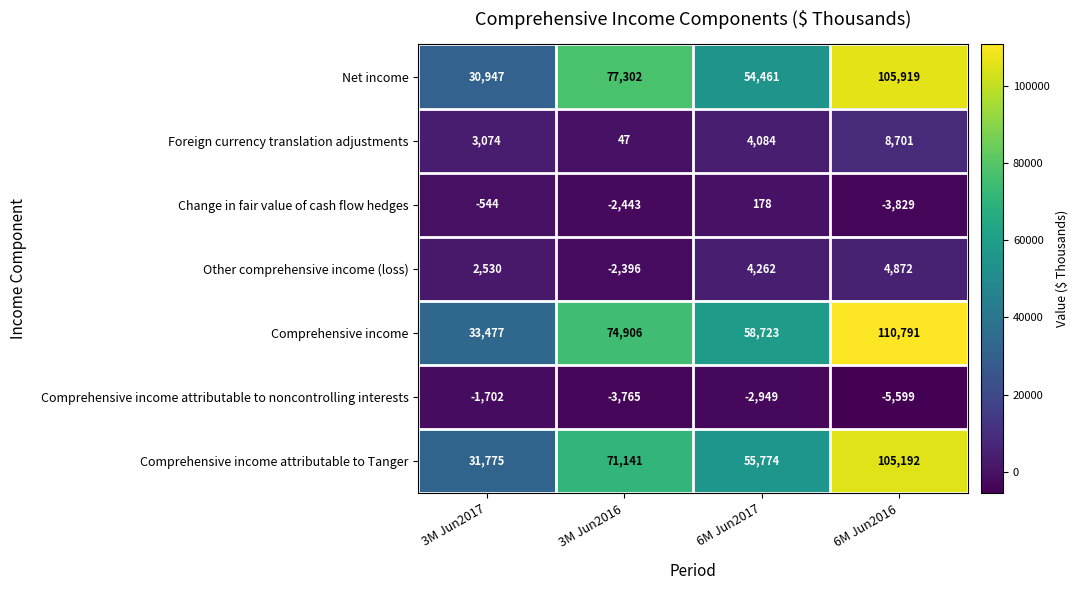

Reading left to right, extract all data points from this chart.

Net income: 30947	77302	54461	105919
Foreign currency translation adjustments: 3074	47	4084	8701
Change in fair value of cash flow hedges: -544	-2443	178	-3829
Other comprehensive income (loss): 2530	-2396	4262	4872
Comprehensive income: 33477	74906	58723	110791
Comprehensive income attributable to noncontrolling interests: -1702	-3765	-2949	-5599
Comprehensive income attributable to Tanger: 31775	71141	55774	105192